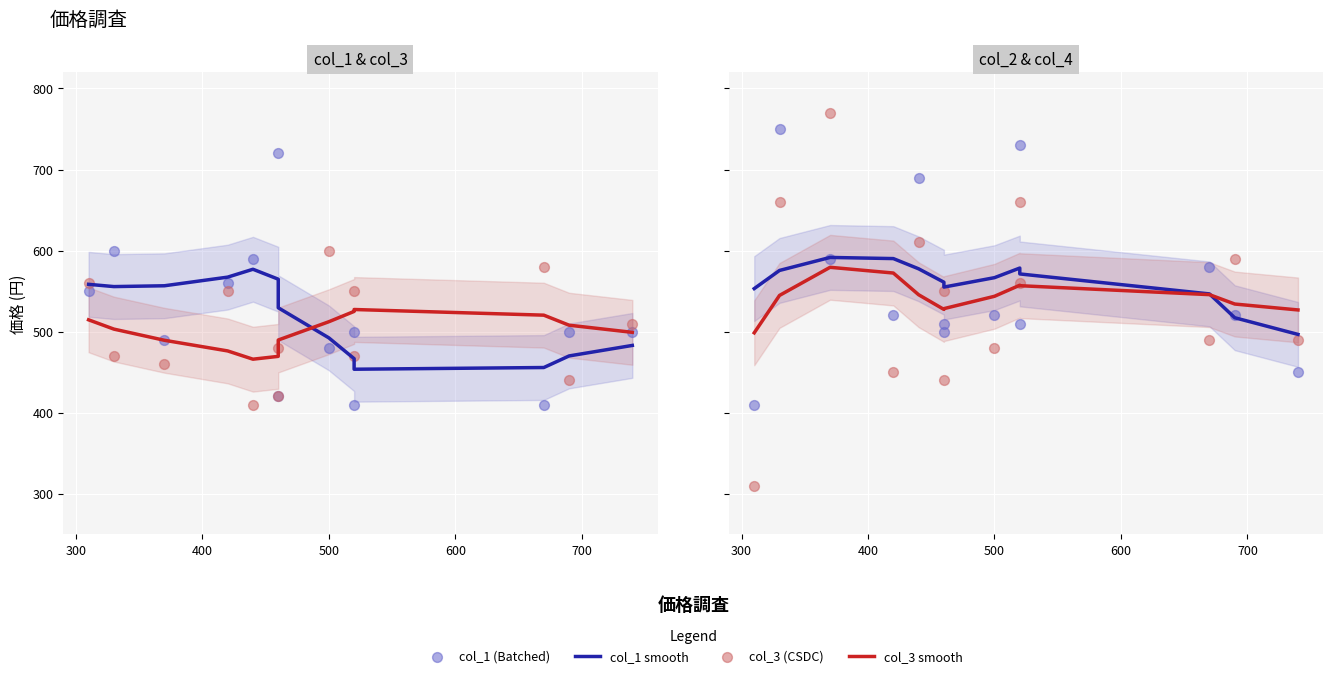

Which series has the widest spread of Y values?

col_3 pts